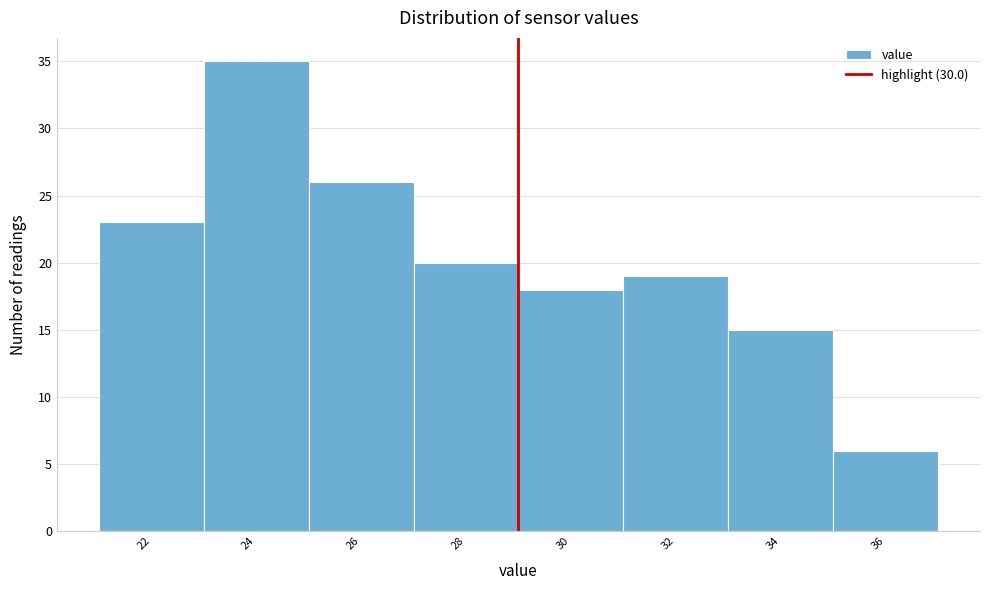

Reading left to right, what are all the values shown in this chart?

23	35	26	20	18	19	15	6